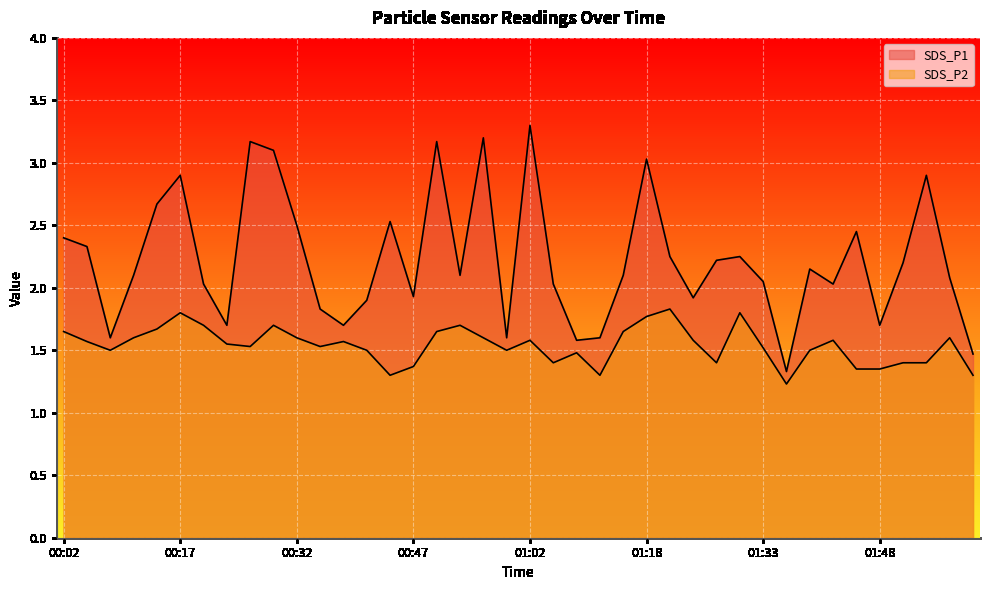

What is the sum of all SDS_P2 values?

61.6